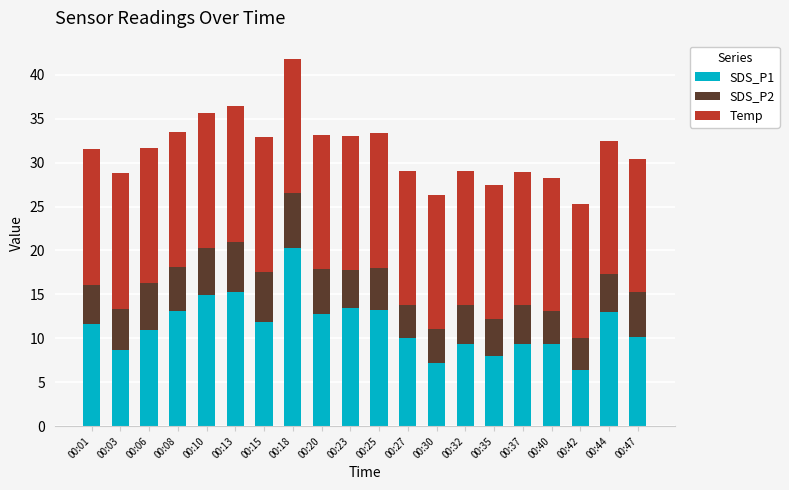

The value of SDS_P1 at 00:27 is 14.6. True or false?

False